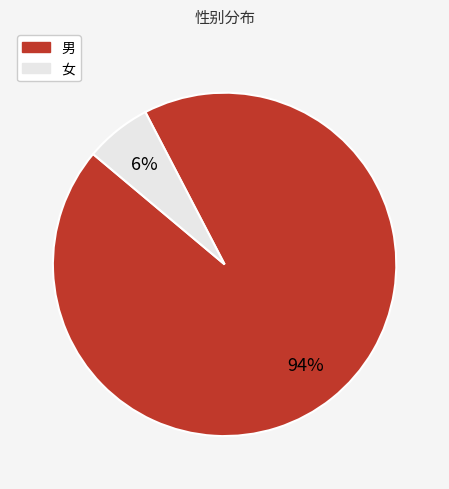

How many segments does this pie chart have?

2